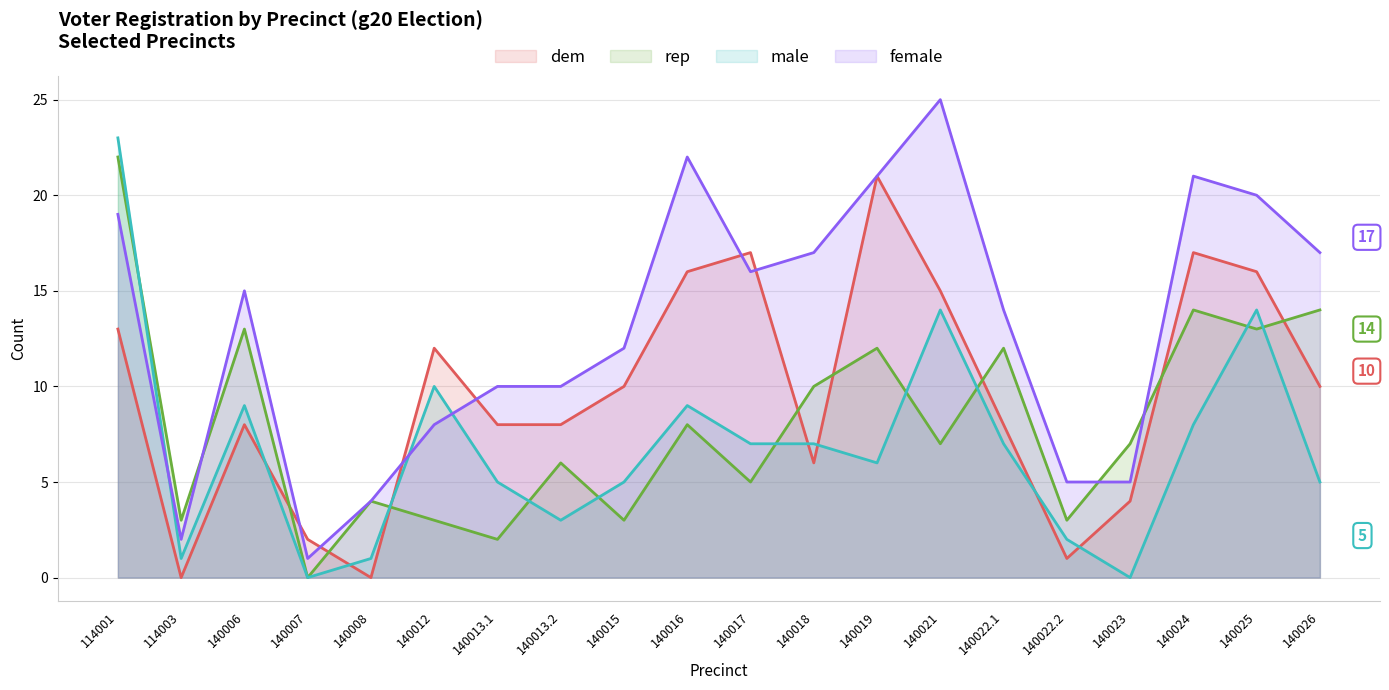

Where is the first local maximum for male?

140006